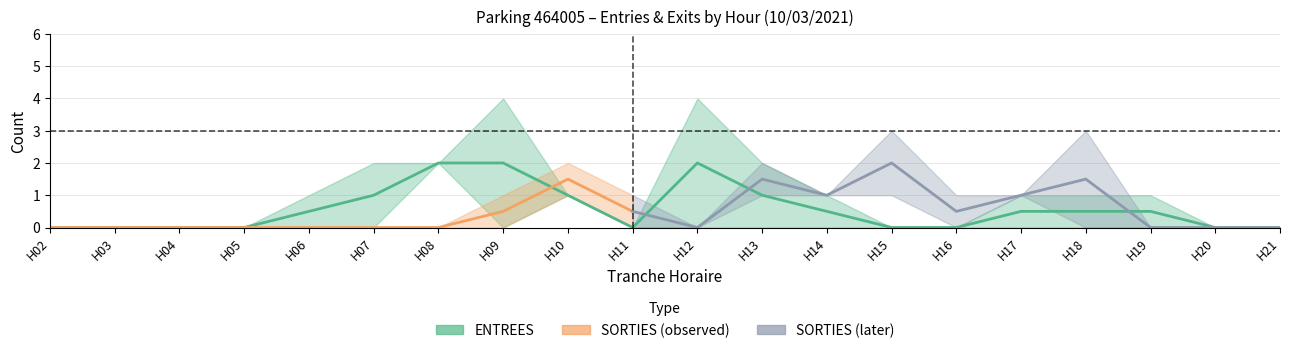

How many times do SORTIES_NB_HORAIRE and SORTIES_NB_ABONNE cross each other?

1